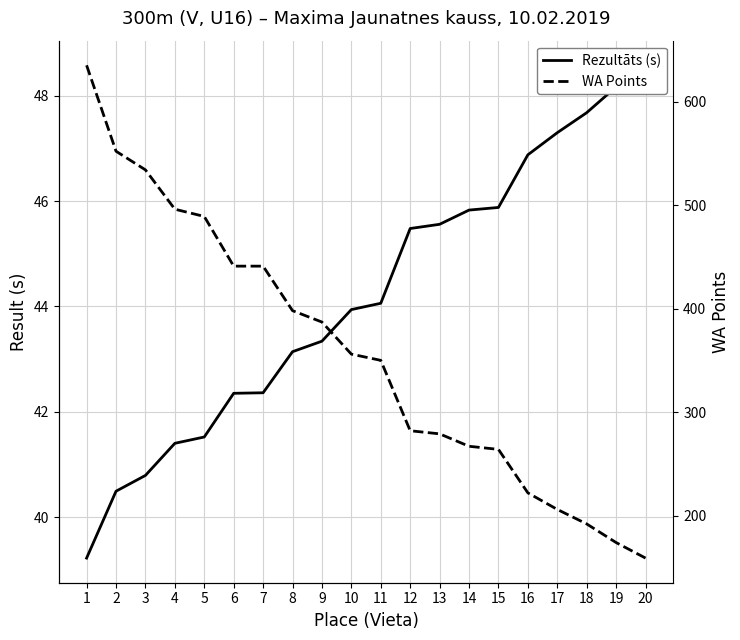

Where is WA Points nearest to the value 397?

8